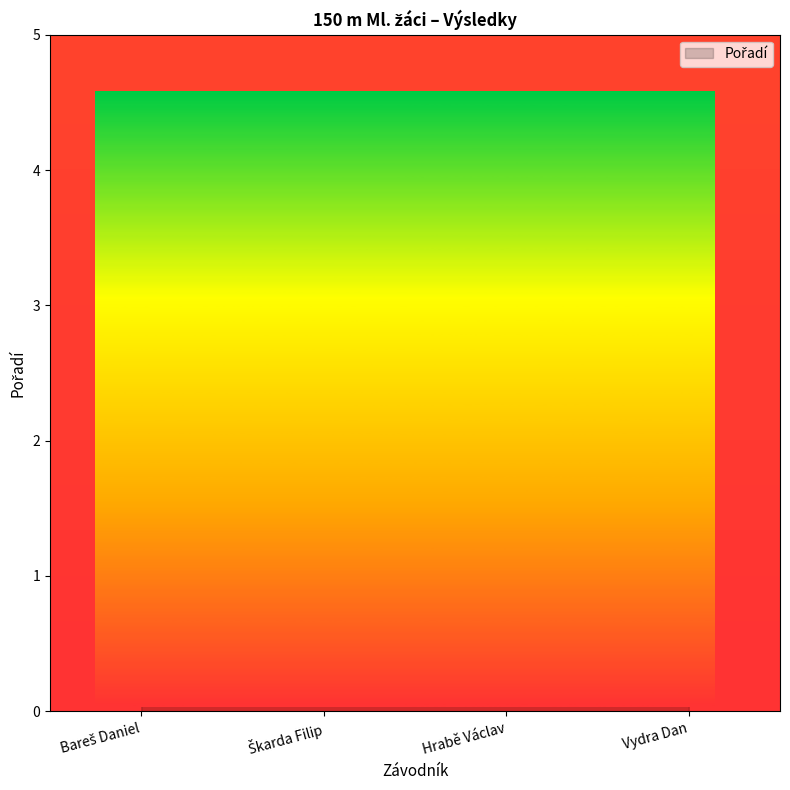

What is the change in value from Hrabě Václav to Vydra Dan?

+1